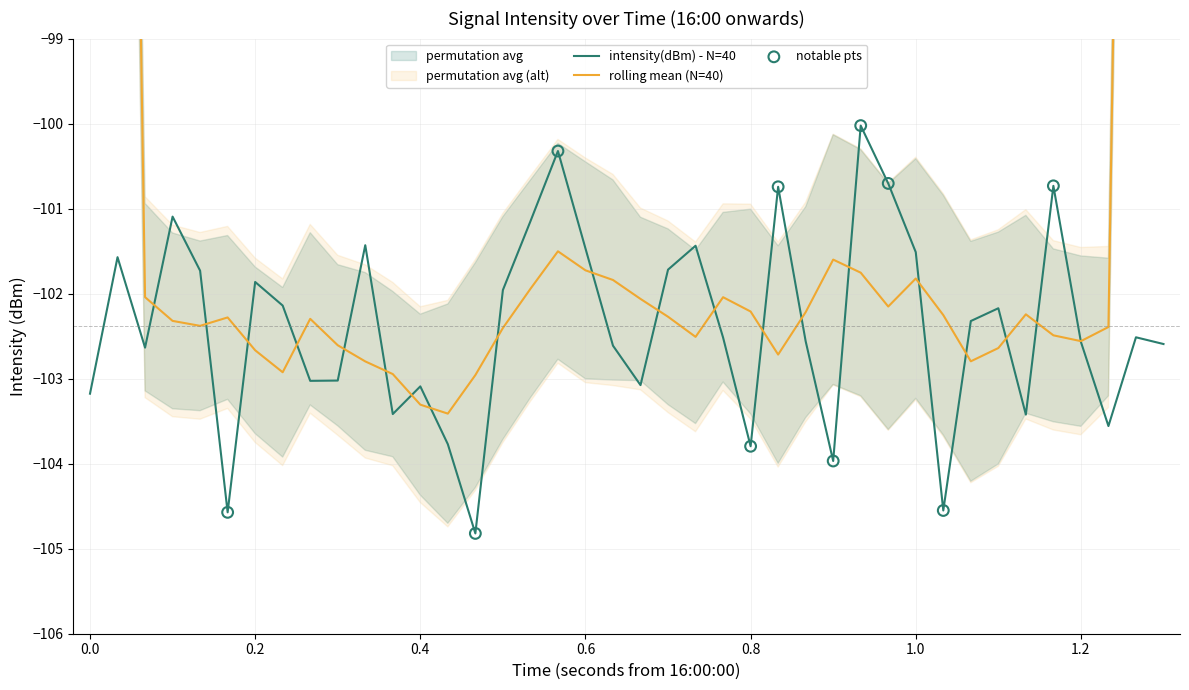

What is the highest value of the intensity(dBm) - N=40 series?

-100.0